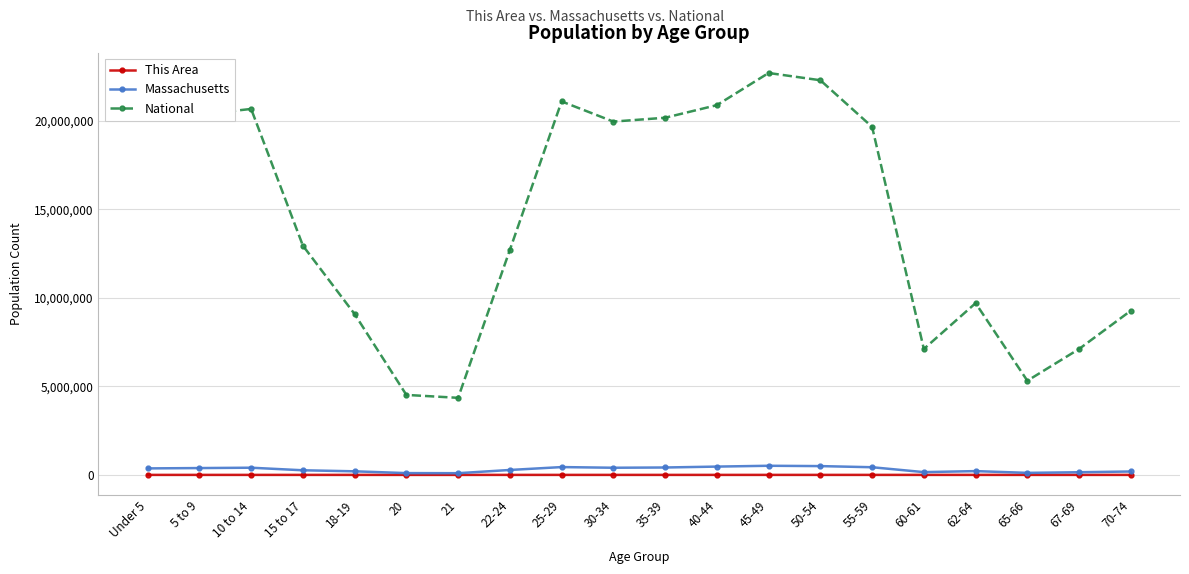

Does the chart display data point markers on the line(s)?

Yes